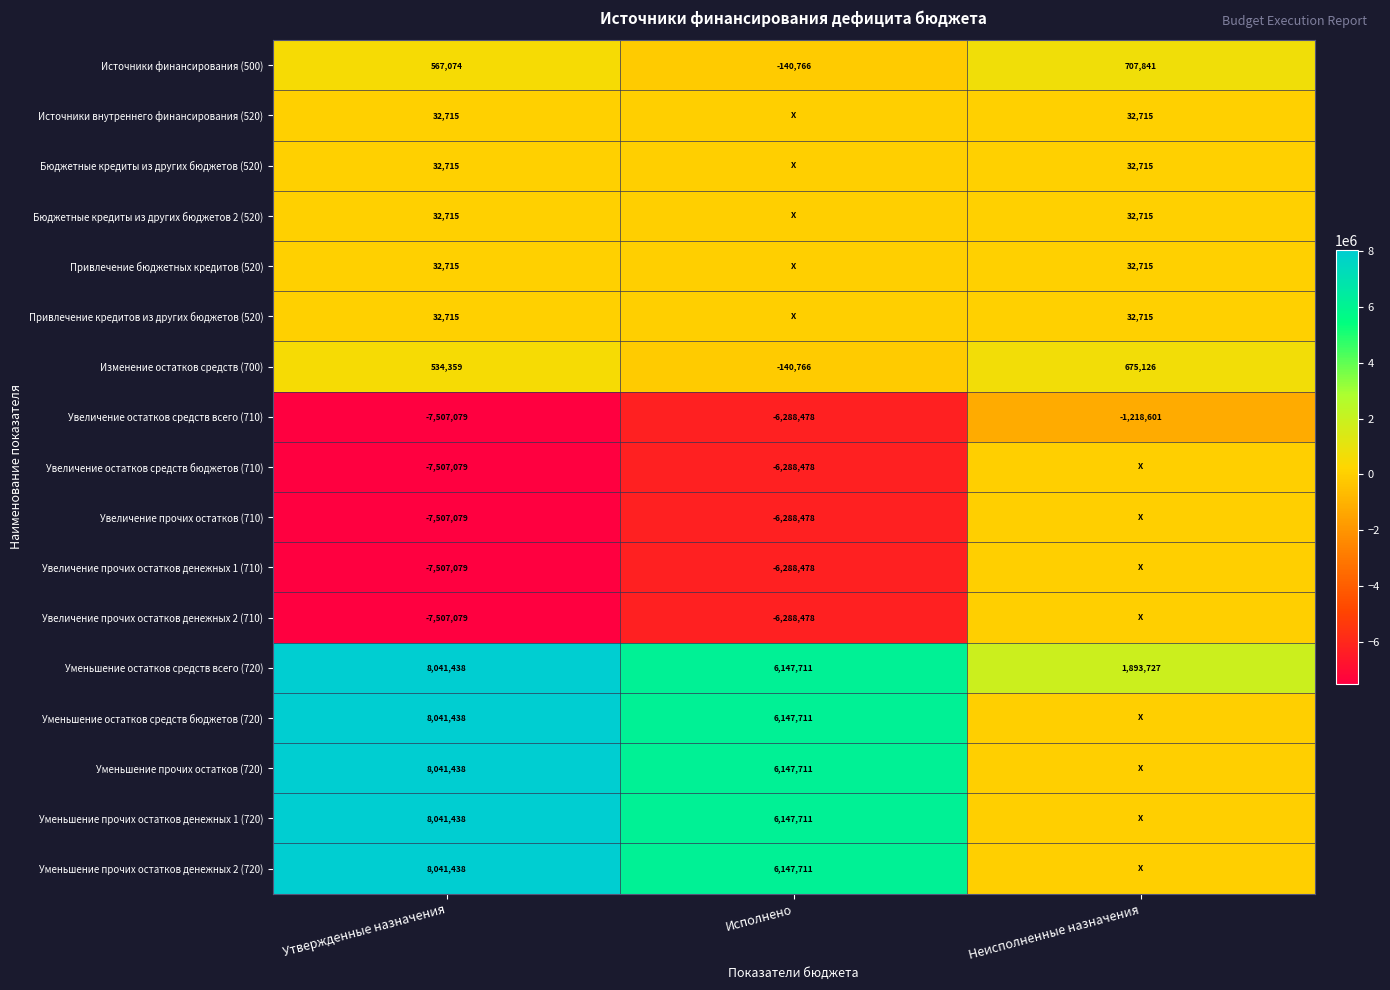

Between Исполнено and Утвержденные назначения, which is larger?

Утвержденные назначения